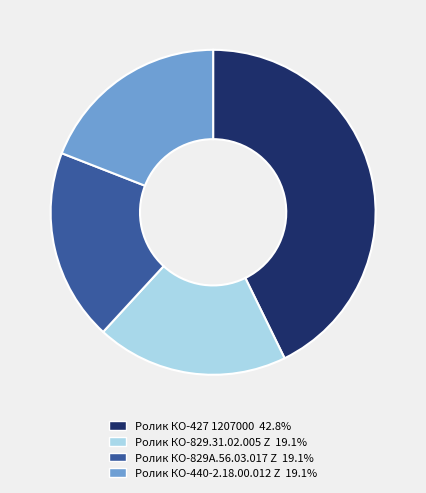

What is the ratio of the value at Ролик КО-427 1207000 to the value at Ролик КО-829.31.02.005 Z?

2.2